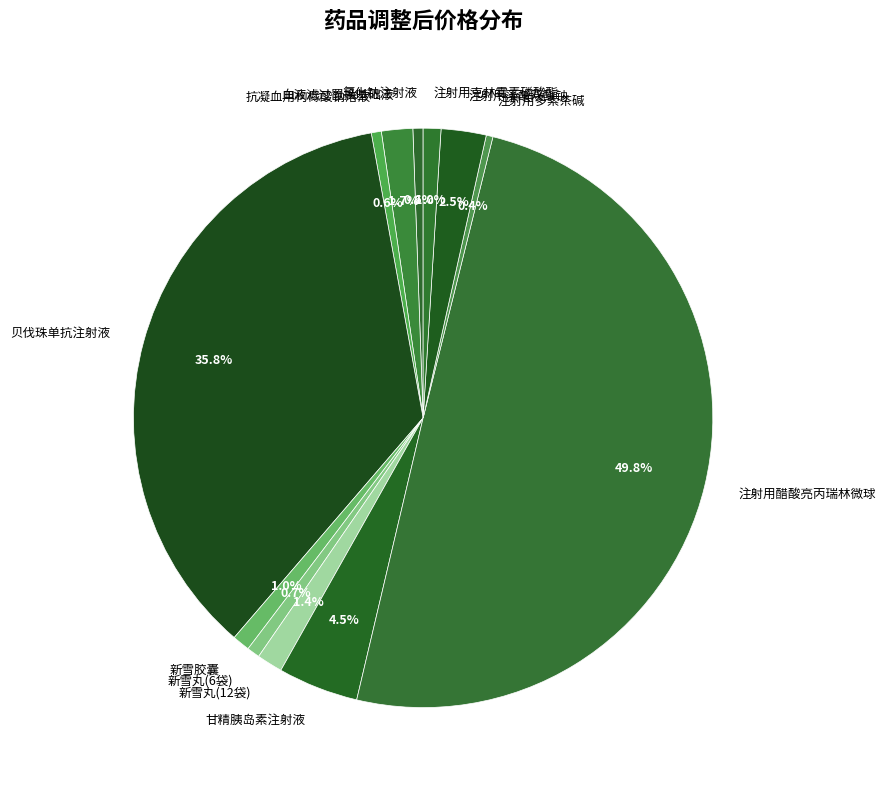

How many slices are in this pie chart?

12